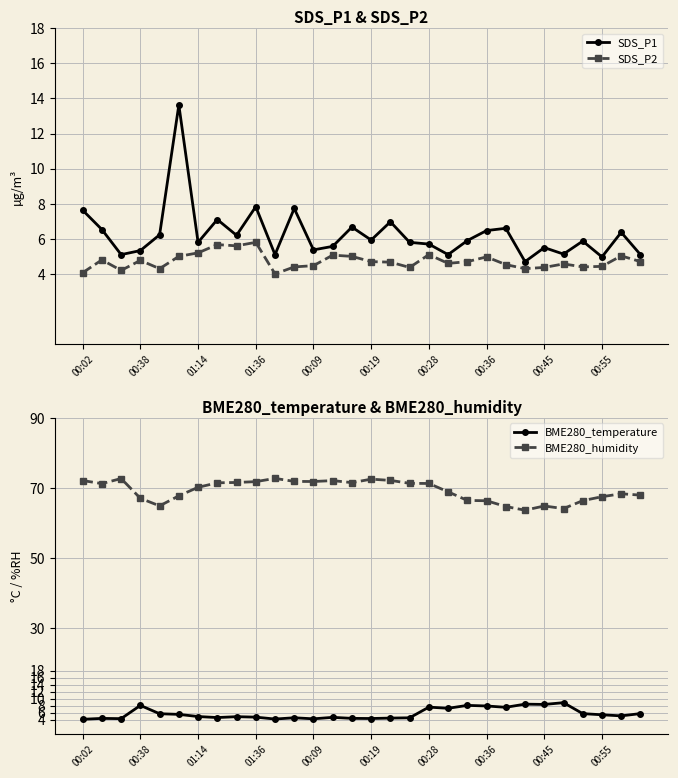

What is the value of the BME280_temperature point at the 3rd from the left?

4.3